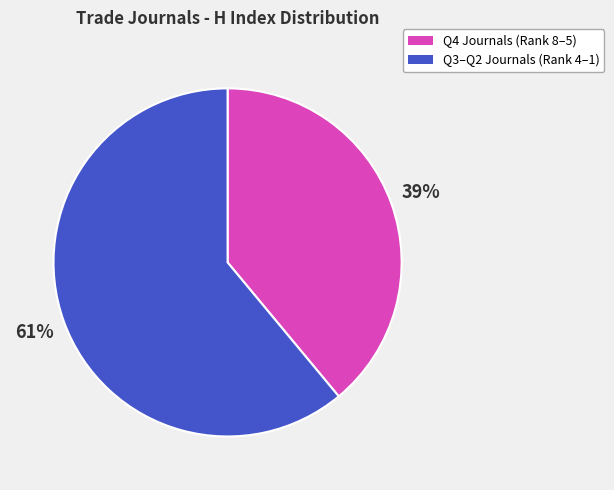

Is there any slice that represents more than half of the pie?

Yes